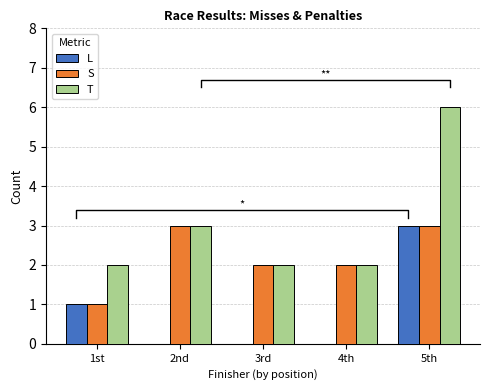

Which series has the widest spread of values?

T